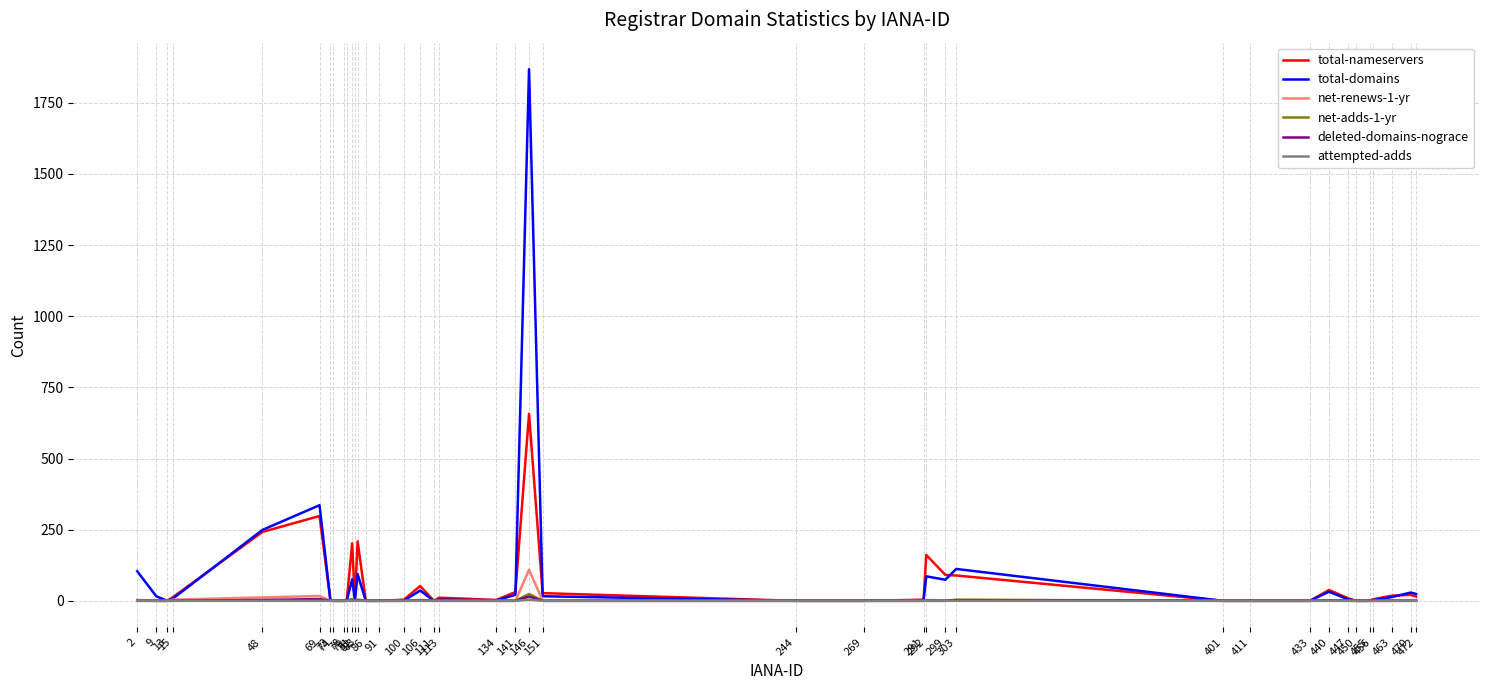

The value of total-domains at 450 is -1028. True or false?

False